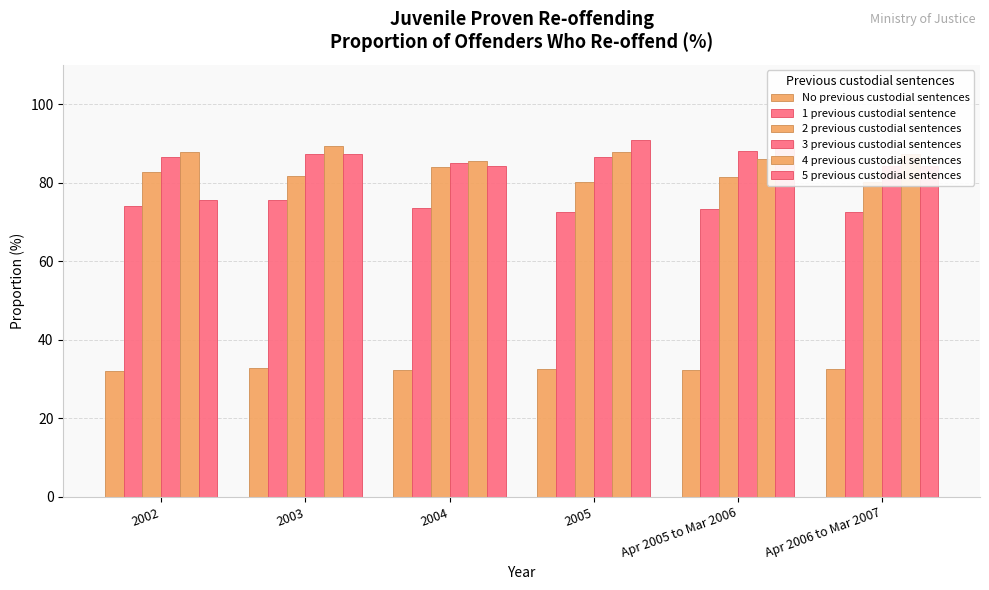

What is the difference between the highest and lowest values at 2004?

53.1